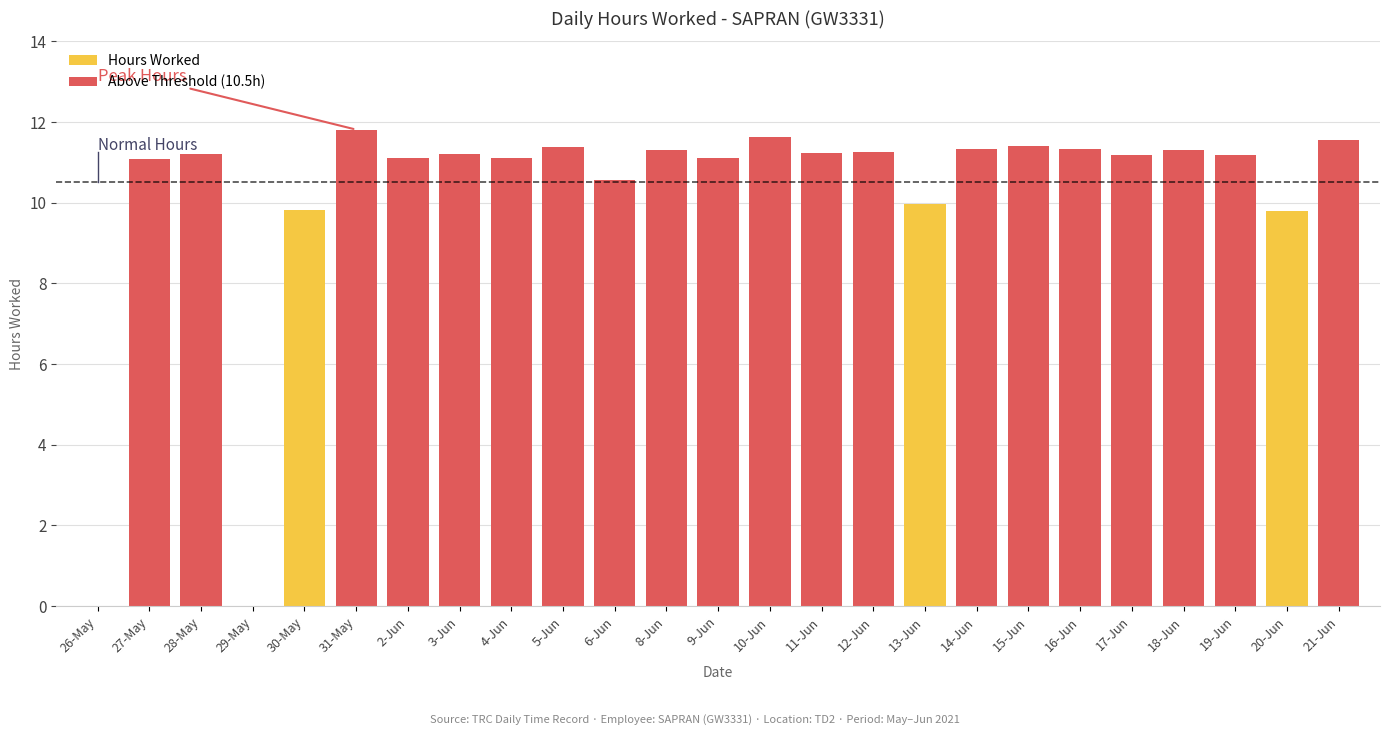

Are the bars grouped side by side (vs. stacked)?

Yes